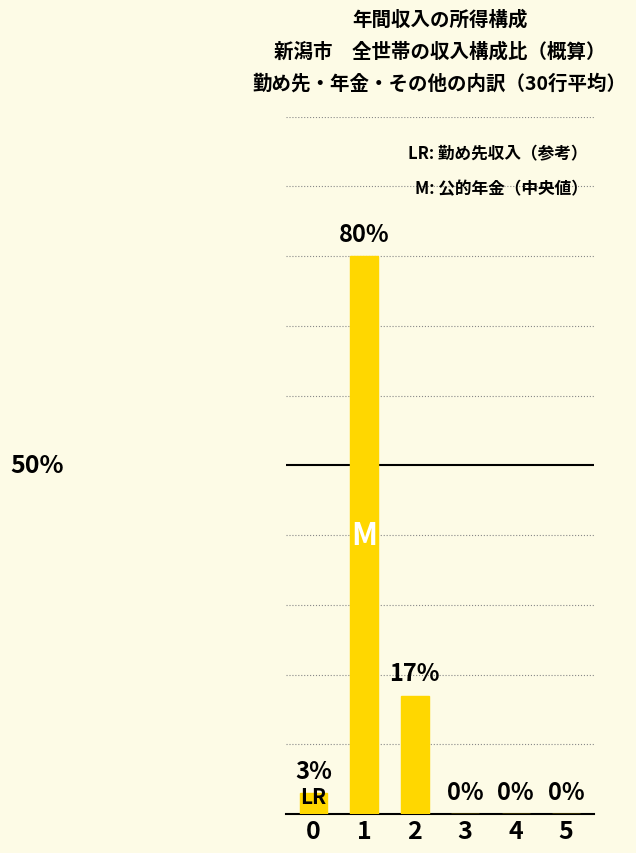

List the labels in order of value, largest first.

1, 2, 0, 3, 4, 5